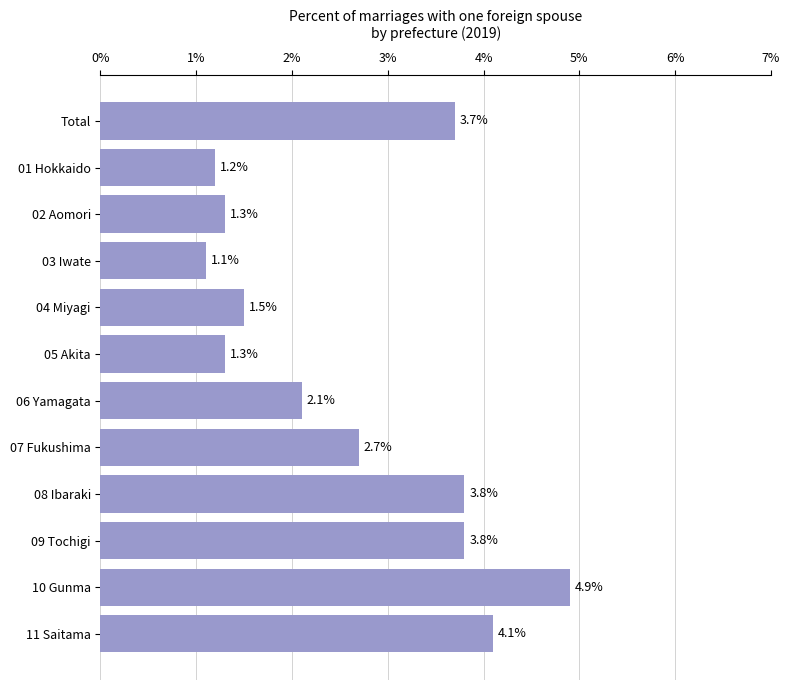

The value at 08 Ibaraki is 1.3. True or false?

False